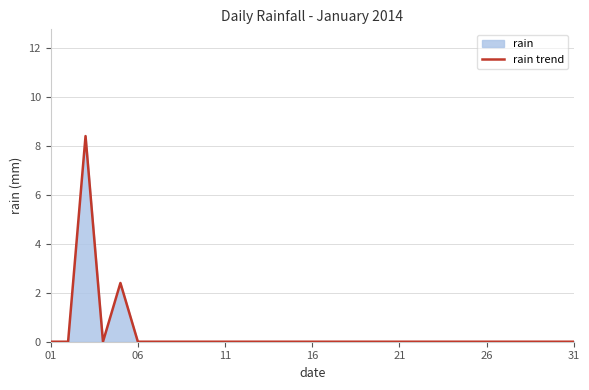

What is the maximum value shown in the chart?

8.4